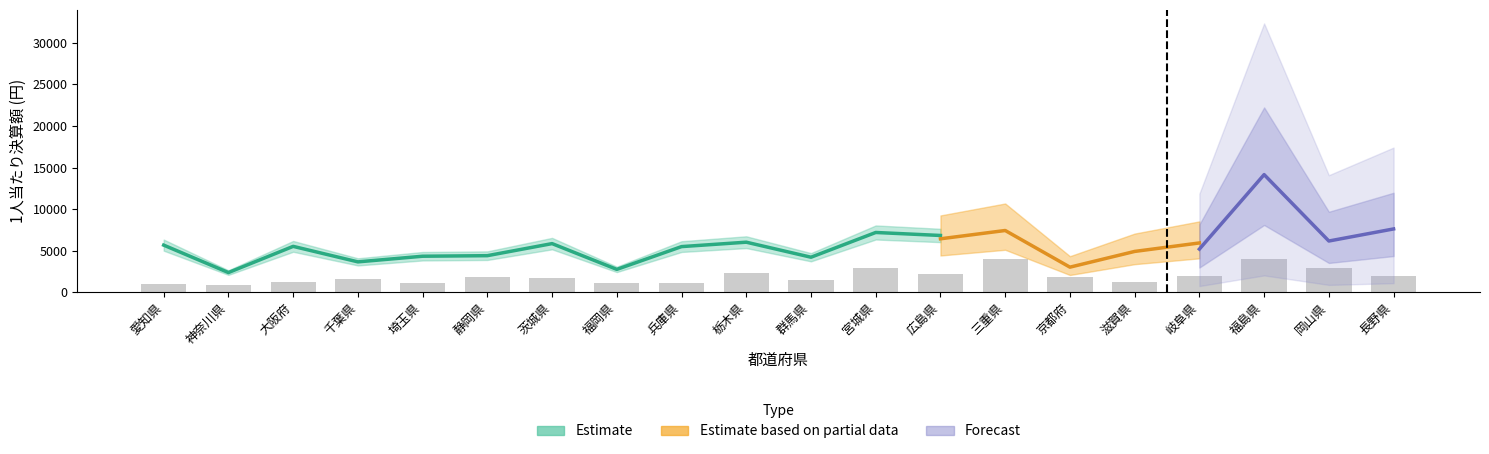

Reading left to right, extract all data points from this chart.

愛知県=957	神奈川県=919	大阪府=1213	千葉県=1594	埼玉県=1102	静岡県=1770	茨城県=1749	福岡県=1158	兵庫県=1081	栃木県=2315	群馬県=1490	宮城県=2860	広島県=2244	三重県=3992	京都府=1884	滋賀県=1286	岐阜県=1917	福島県=3998	岡山県=2888	長野県=1992